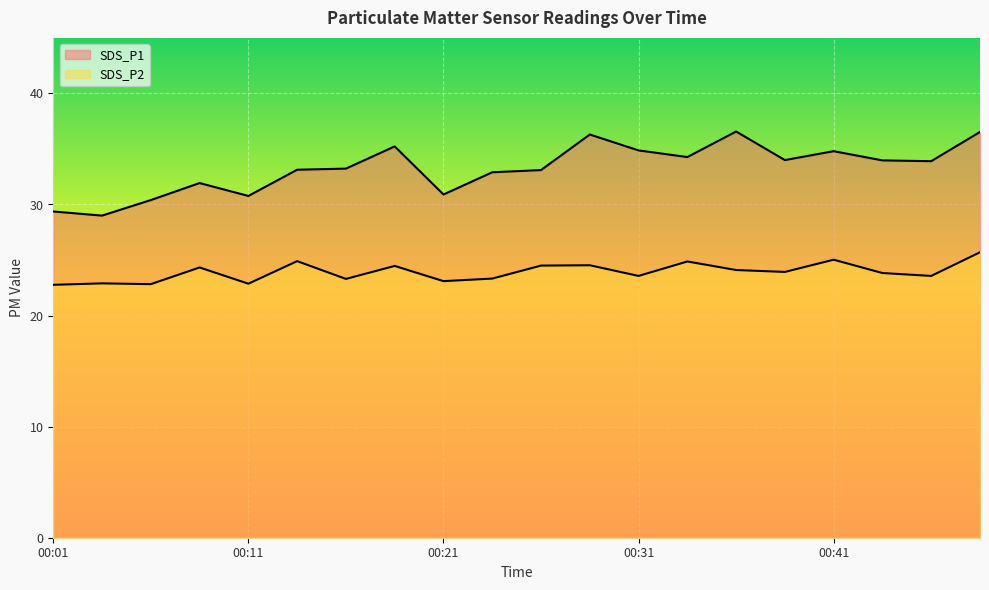

List the labels in order of SDS_P2 value, largest first.

00:48, 00:41, 00:13, 00:33, 00:28, 00:26, 00:18, 00:08, 00:36, 00:38, 00:43, 00:31, 00:46, 00:23, 00:16, 00:21, 00:03, 00:11, 00:06, 00:01